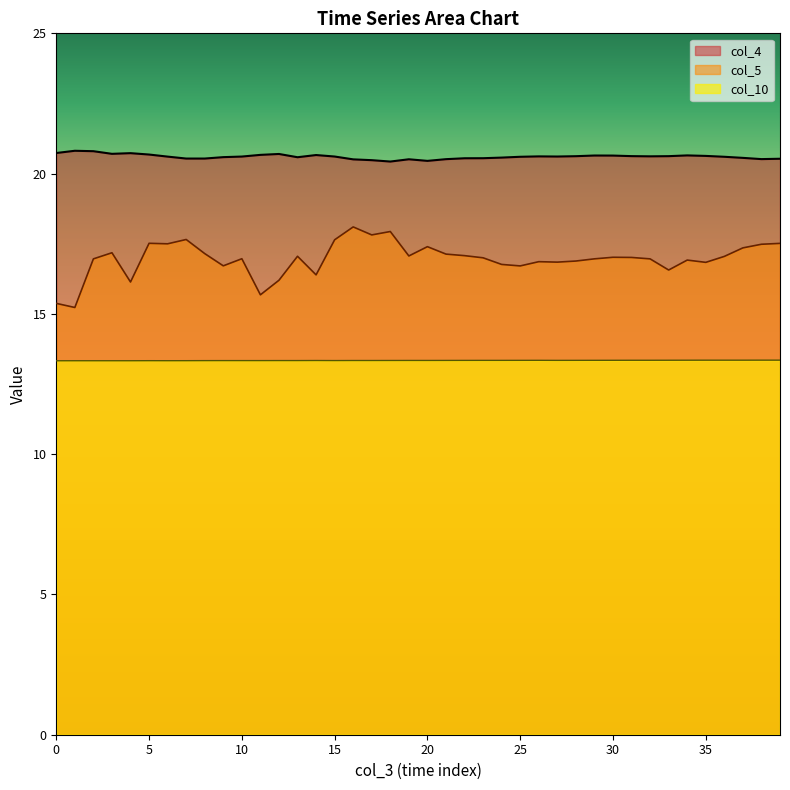

How many lines are shown in the chart?

3